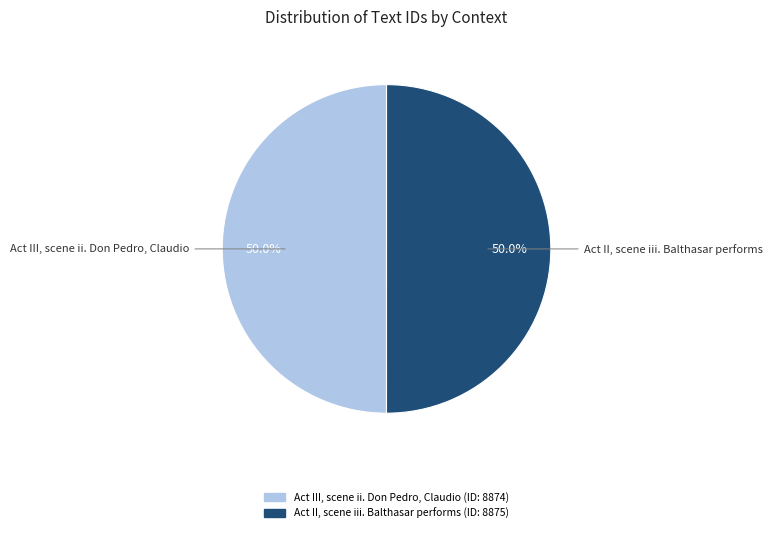

What percentage is the Act II, scene iii. Balthasar performs slice, to the nearest percent?

50%